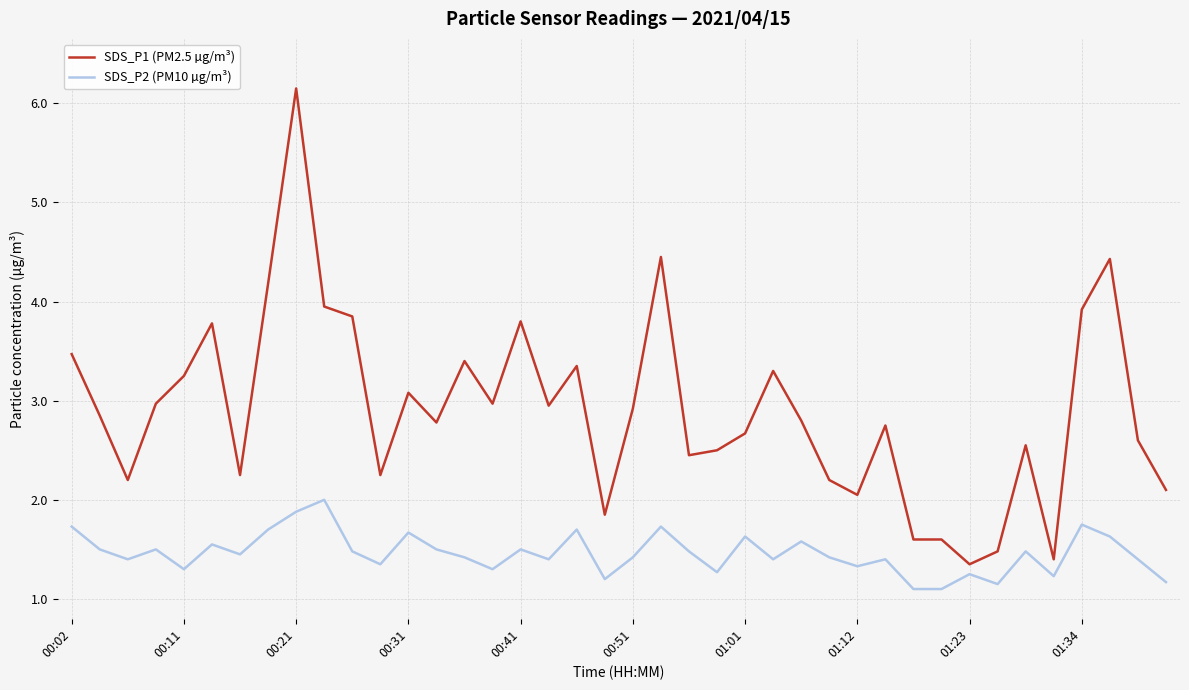

Rank the series by their maximum value, from highest to lowest.

SDS_P1 (PM2.5 µg/m³), SDS_P2 (PM10 µg/m³)